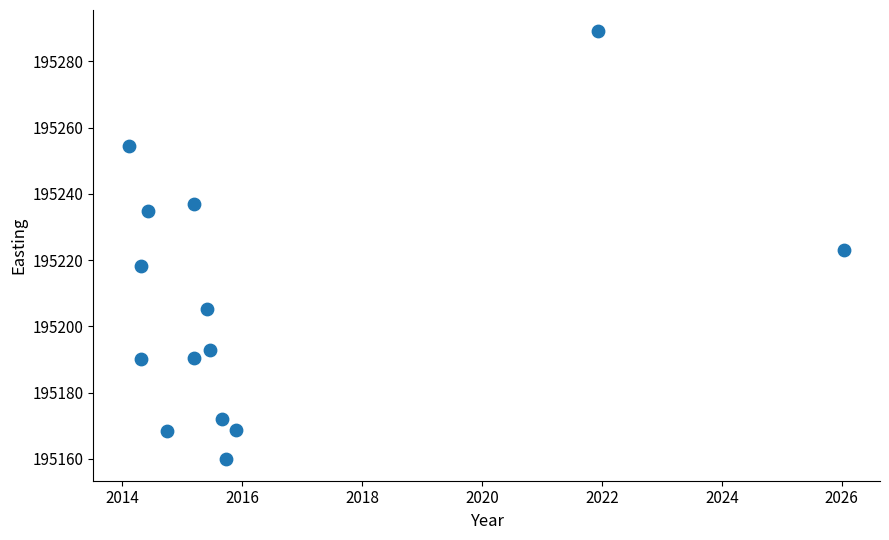

What is the range of Y values (max minus min)?

129.1